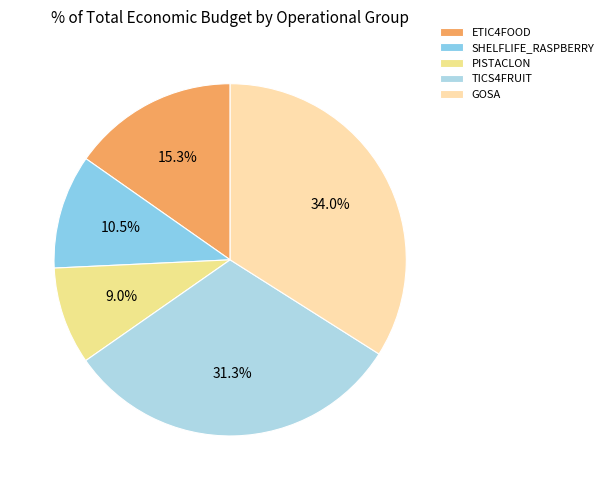

The GOSA slice represents 41% of the pie. True or false?

False